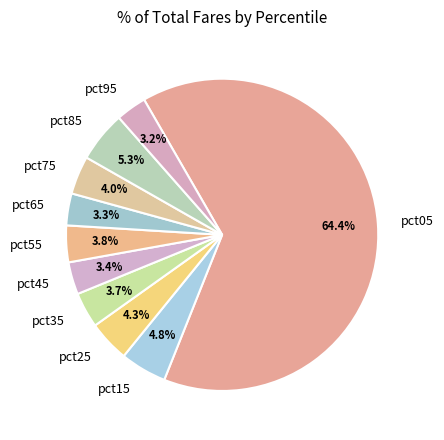

To the nearest percent, what is the combined percentage of pct55 and pct85?

9%